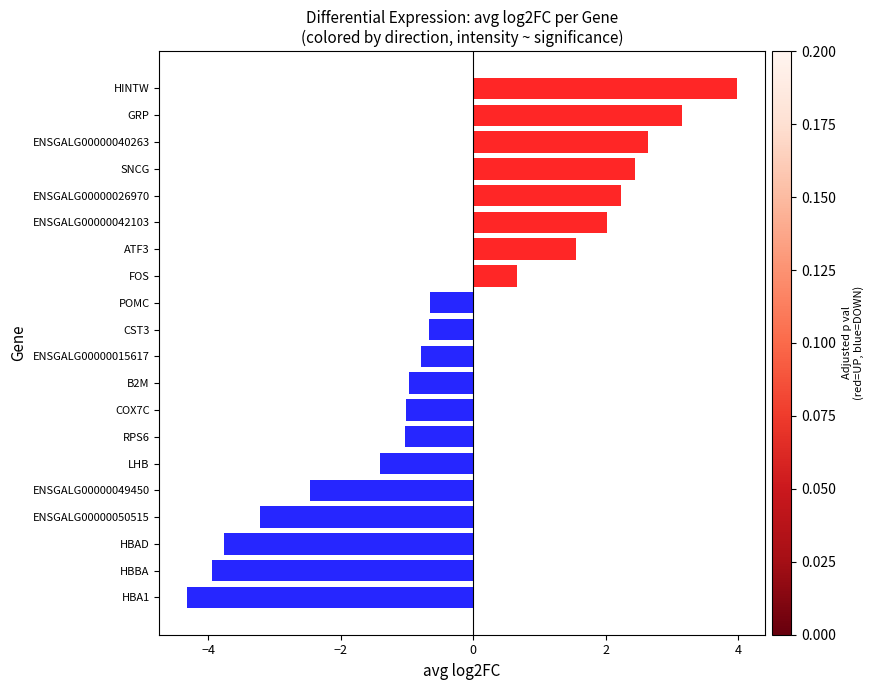

True or false: the data shows -0.7 at LHB.

False